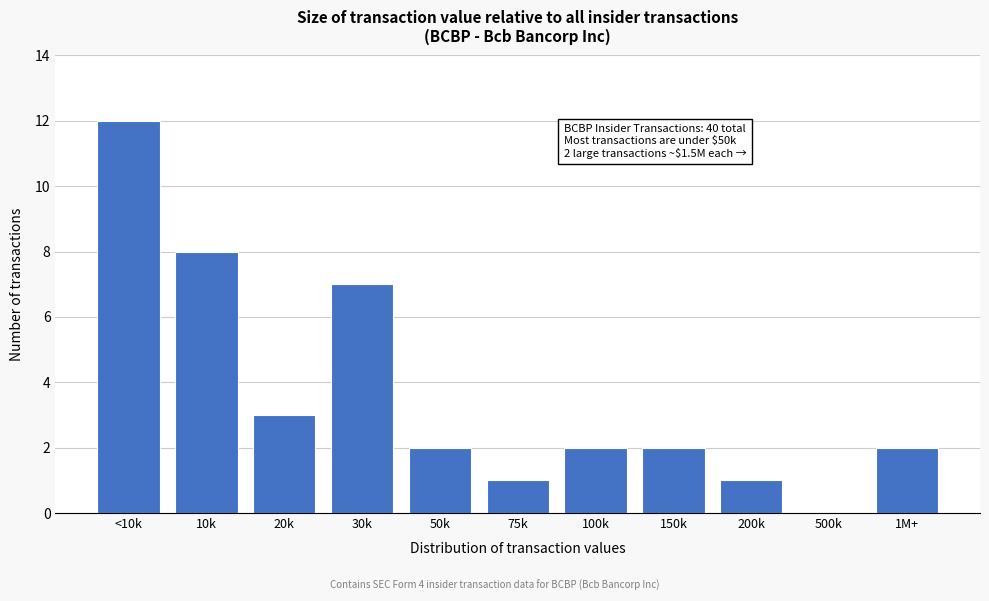

Reading left to right, what are all the values shown in this chart?

<10k=12	10k=8	20k=3	30k=7	50k=2	75k=1	100k=2	150k=2	200k=1	500k=0	1M+=2